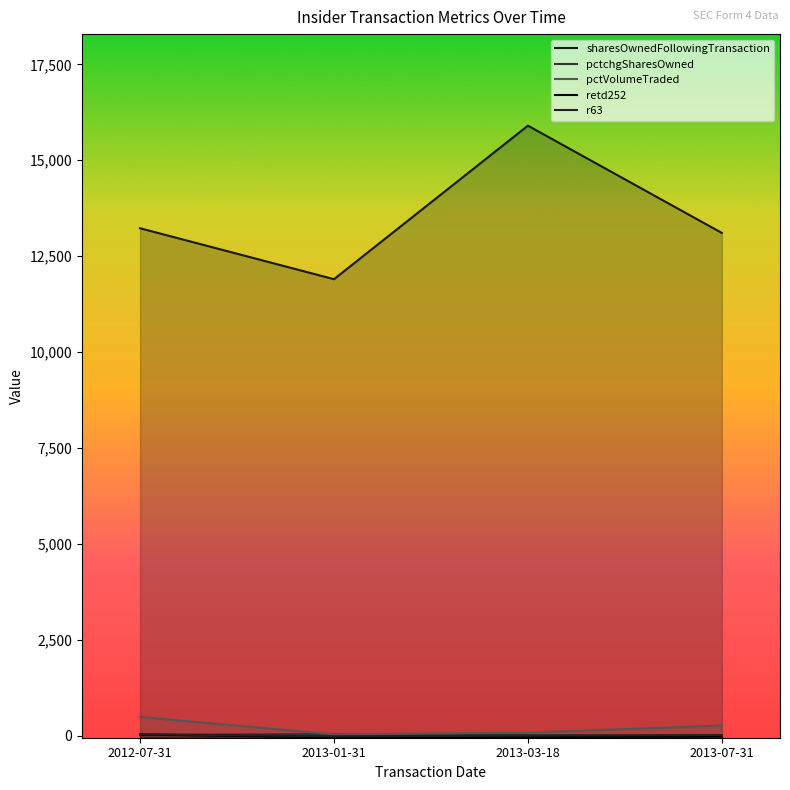

What is the value of the pctchgSharesOwned point at the 1st from the left?

27